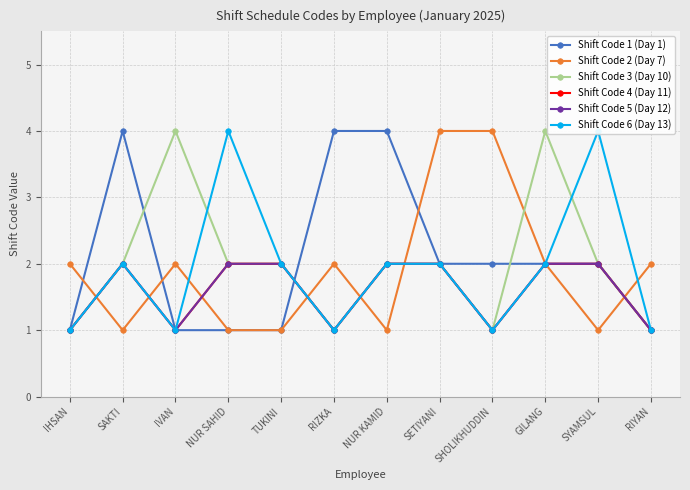

At which label is Shift Code 5 (Day 12) closest to 1?

IHSAN